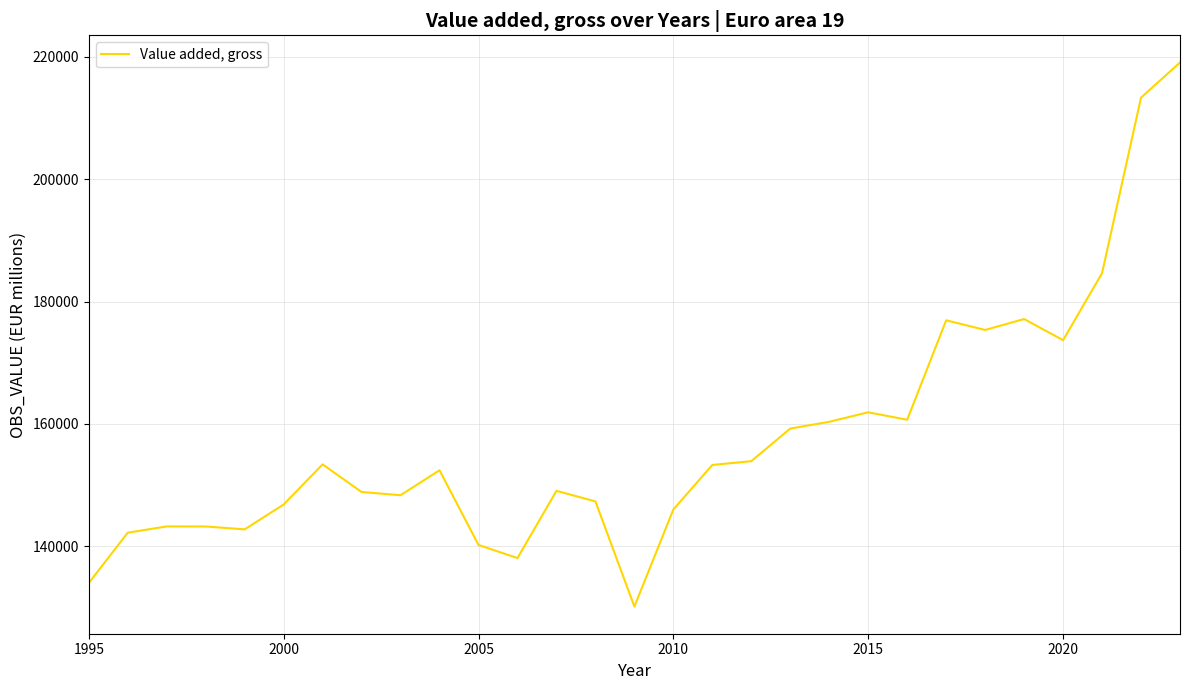

How many lines are shown in the chart?

1